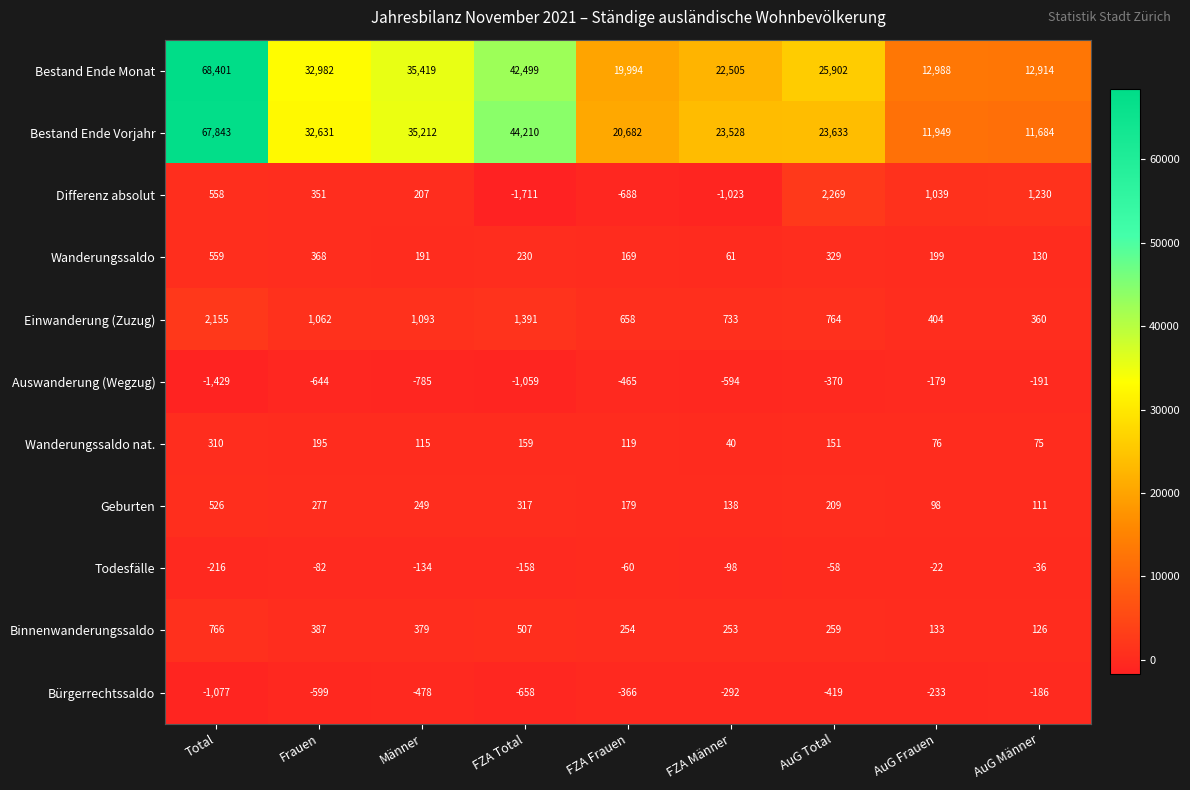

How many data points in Einwanderung (Zuzug) are less than 764?

4